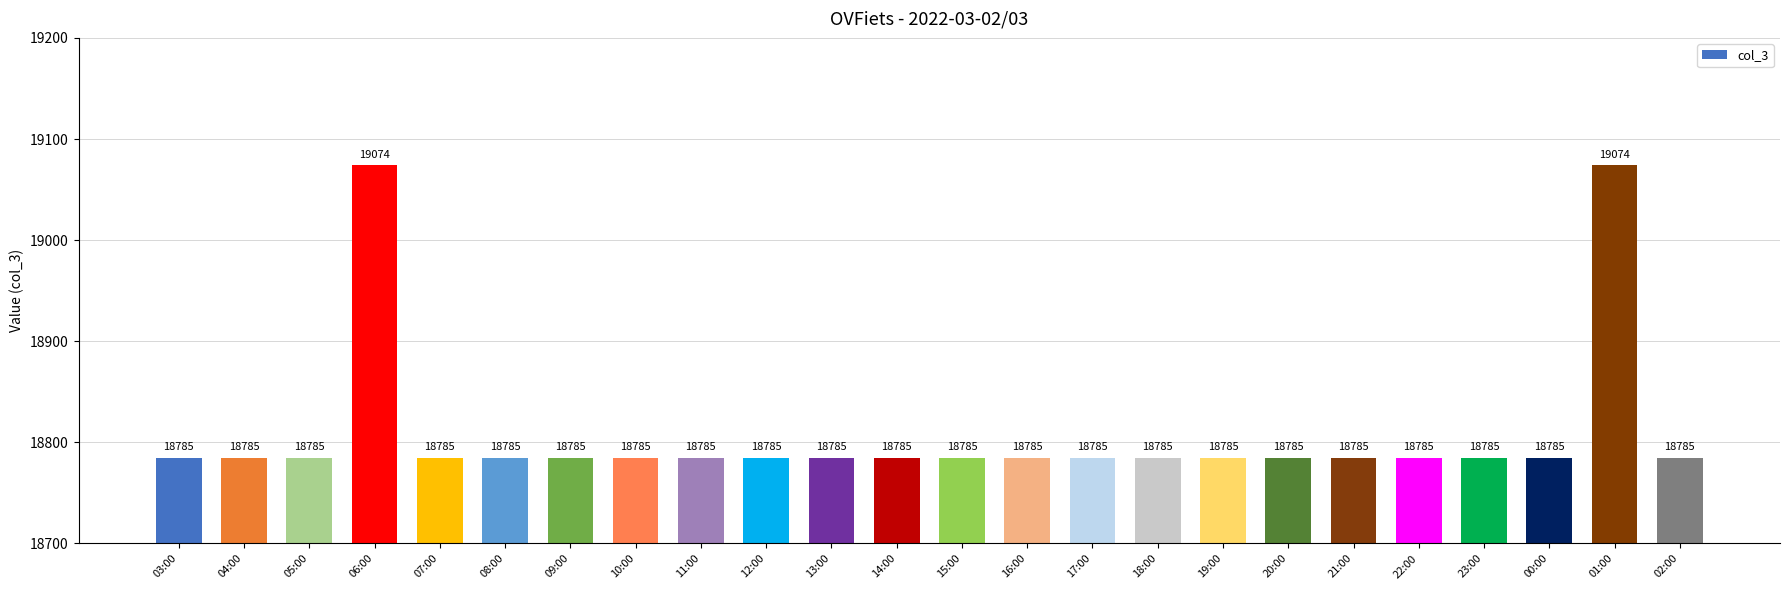

What is the greatest value displayed?

19074